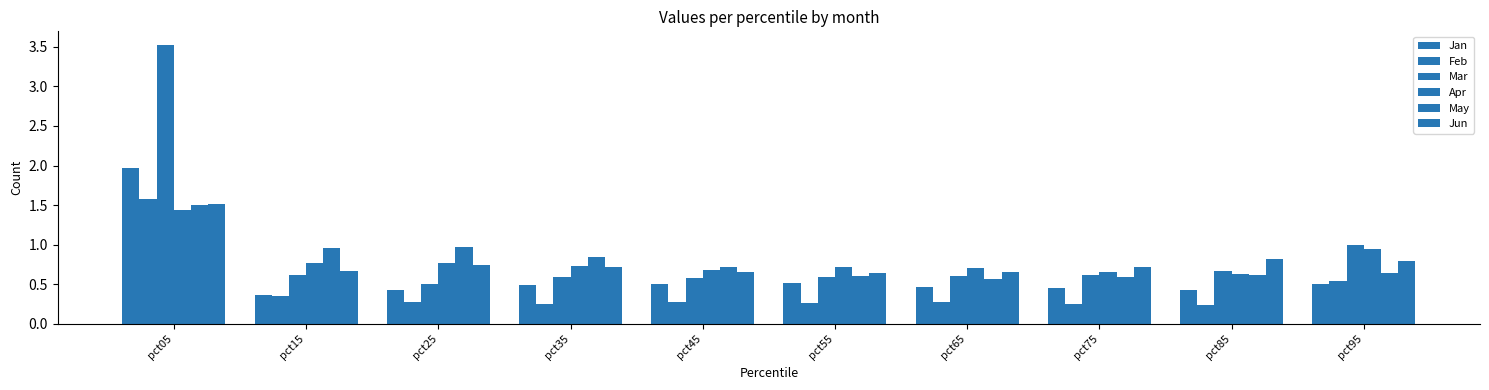

Read the Jan value at pct05.

2.0